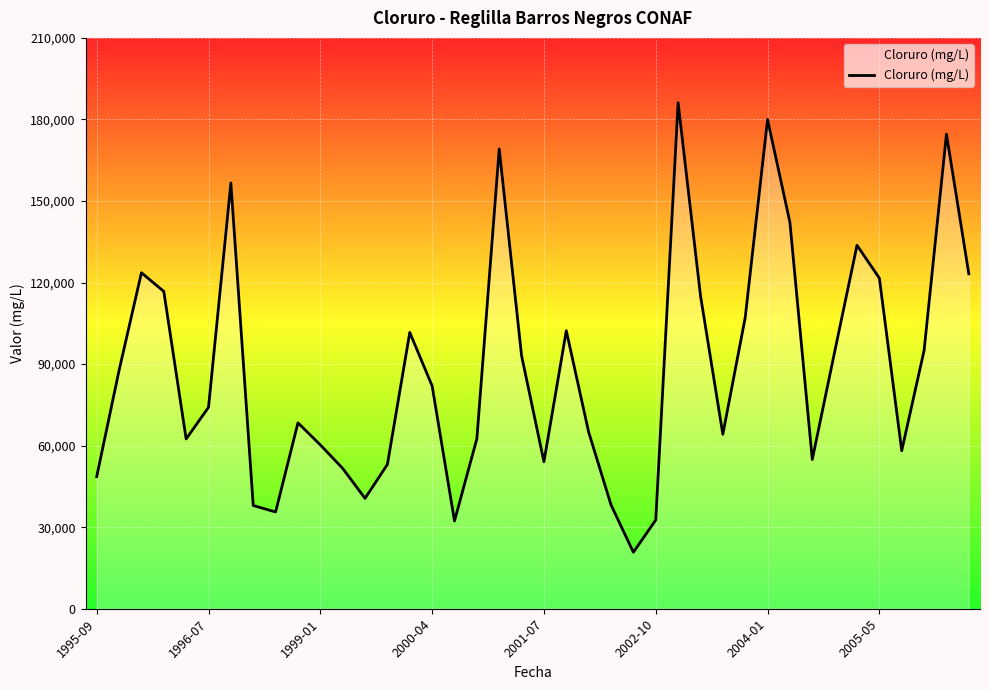

What is the maximum value shown in the chart?

186128.0